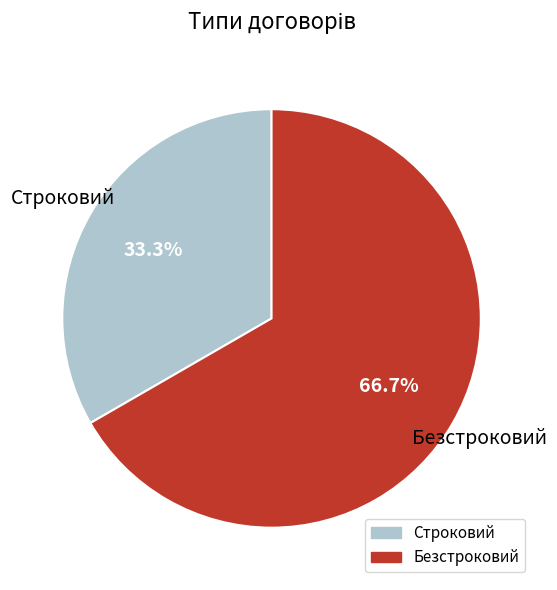

Is there any slice that represents more than half of the pie?

Yes